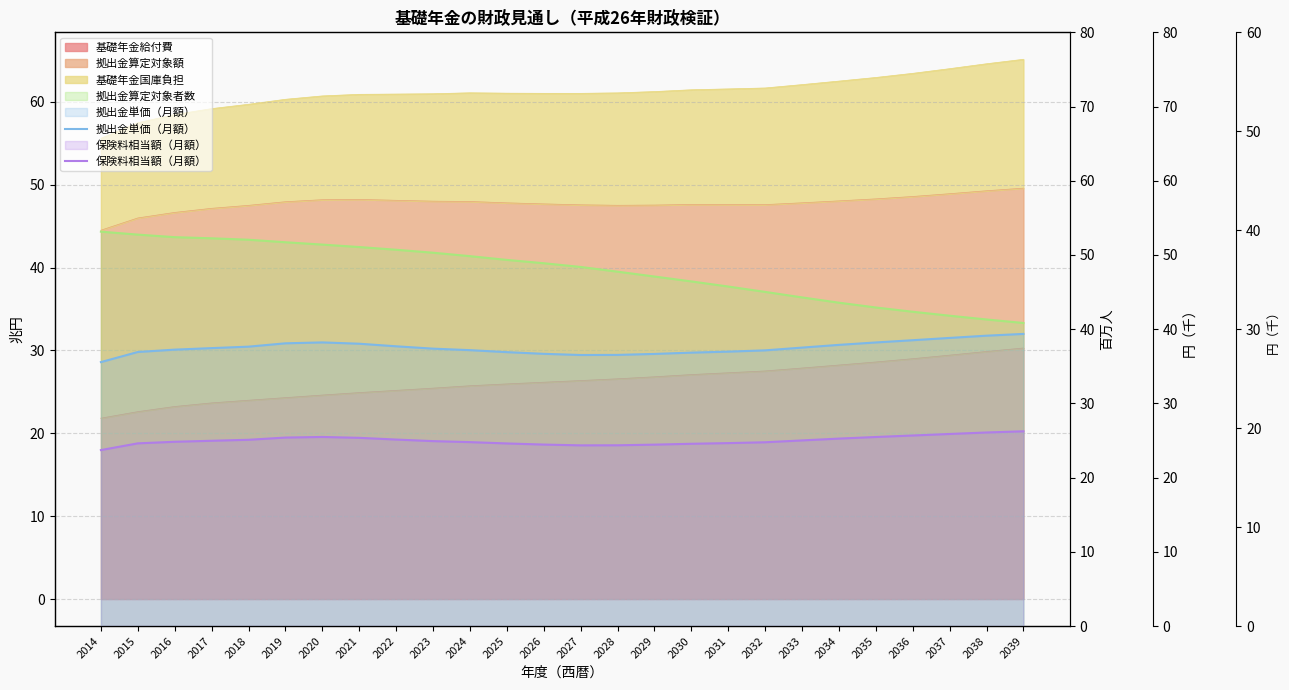

Between 2032 and 2025, which is larger?

2025